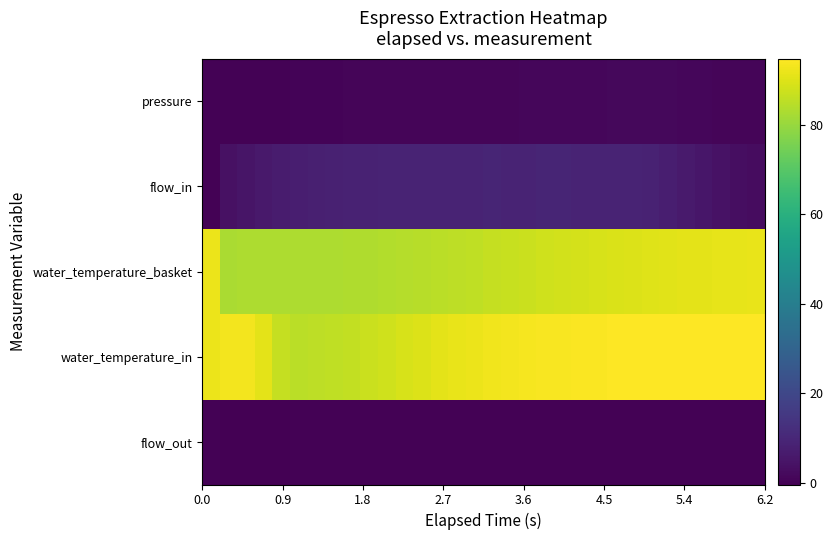

What is the smallest value displayed?

-0.4